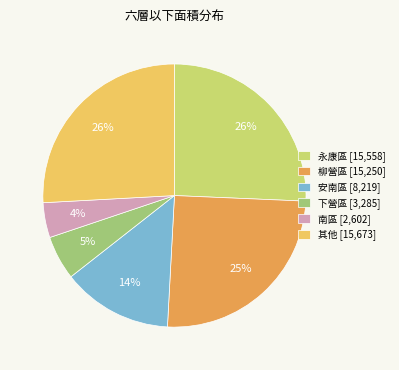

Count the number of slices in the pie.

6